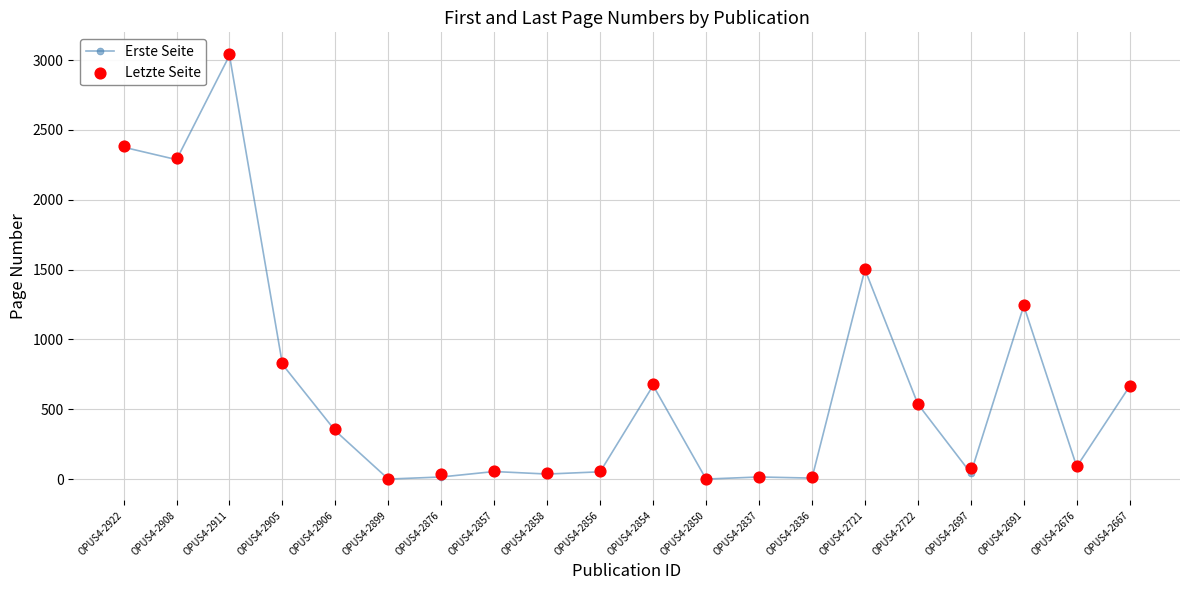

Which series reaches the minimum Y coordinate?

Erste Seite